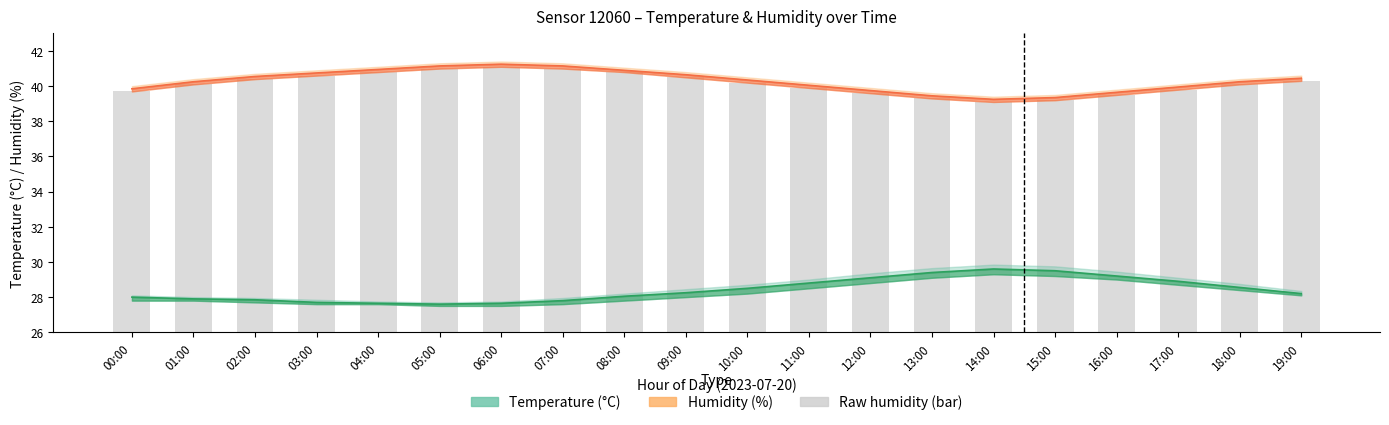

Is it true that the value at 04:00 is 40.8?

True